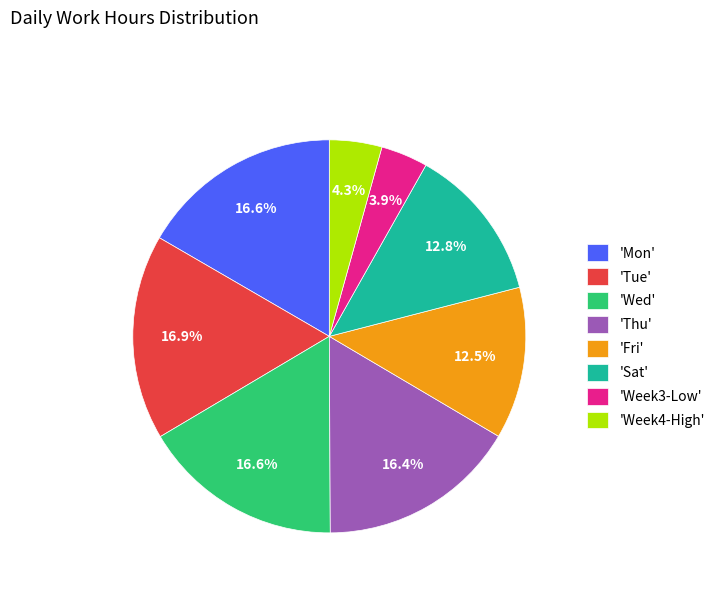

Between 'Week3-Low' and 'Tue', which is larger?

'Tue'